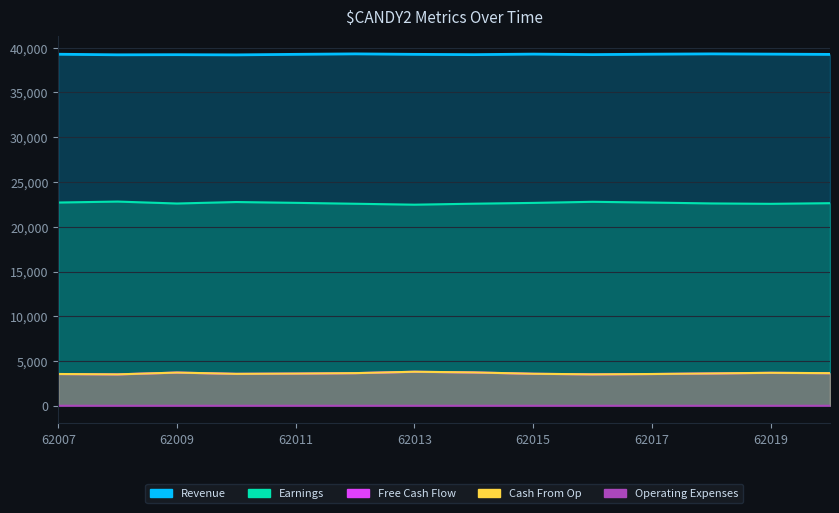

What is the total value across all series at 62011?

69134